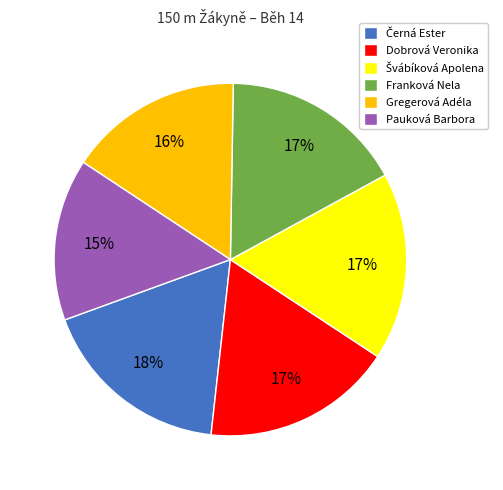

Is it true that Pauková Barbora is 15% of the pie?

True